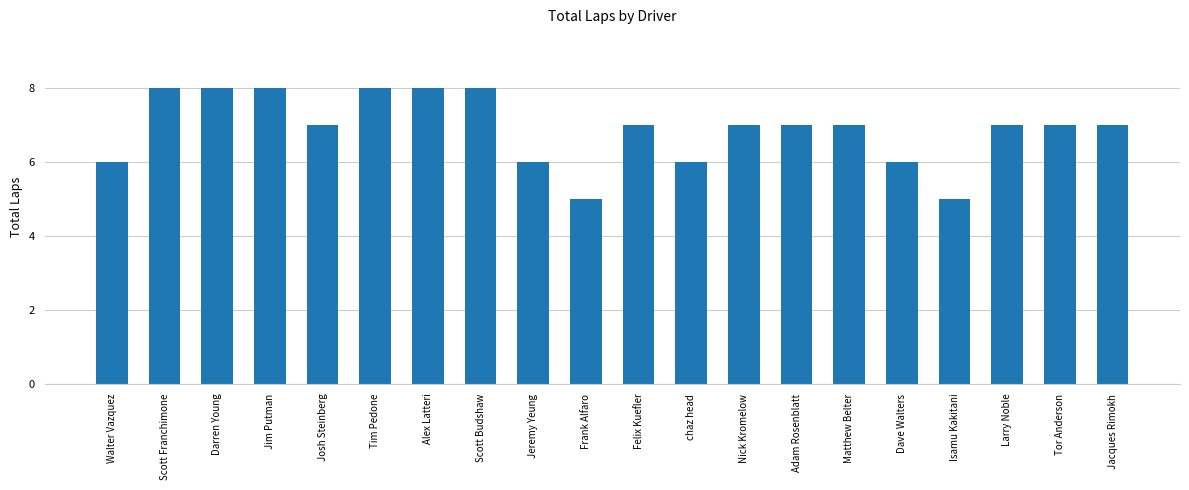

Reading left to right, transcribe all the data shown in this chart.

Walter Vazquez=6	Scott Franchimone=8	Darren Young=8	Jim Putman=8	Josh Steinberg=7	Tim Pedone=8	Alex Latteri=8	Scott Budshaw=8	Jeremy Yeung=6	Frank Alfaro=5	Felix Kuefler=7	chaz head=6	Nick Kromelow=7	Adam Rosenblatt=7	Matthew Belter=7	Dave Walters=6	Isamu Kakitani=5	Larry Noble=7	Tor Anderson=7	Jacques Rimokh=7